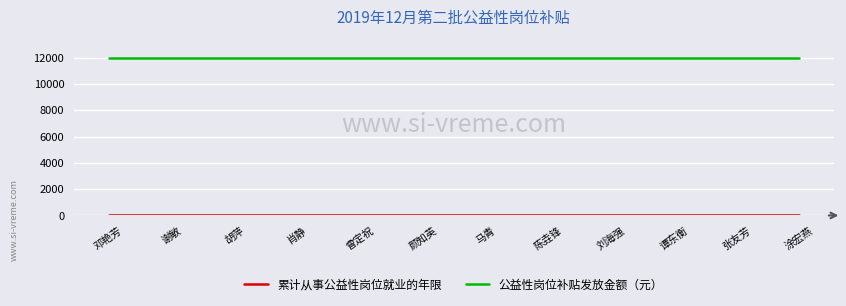

The 公益性岗位补贴发放金额（元） series shows 12000 at 颜知英. True or false?

True